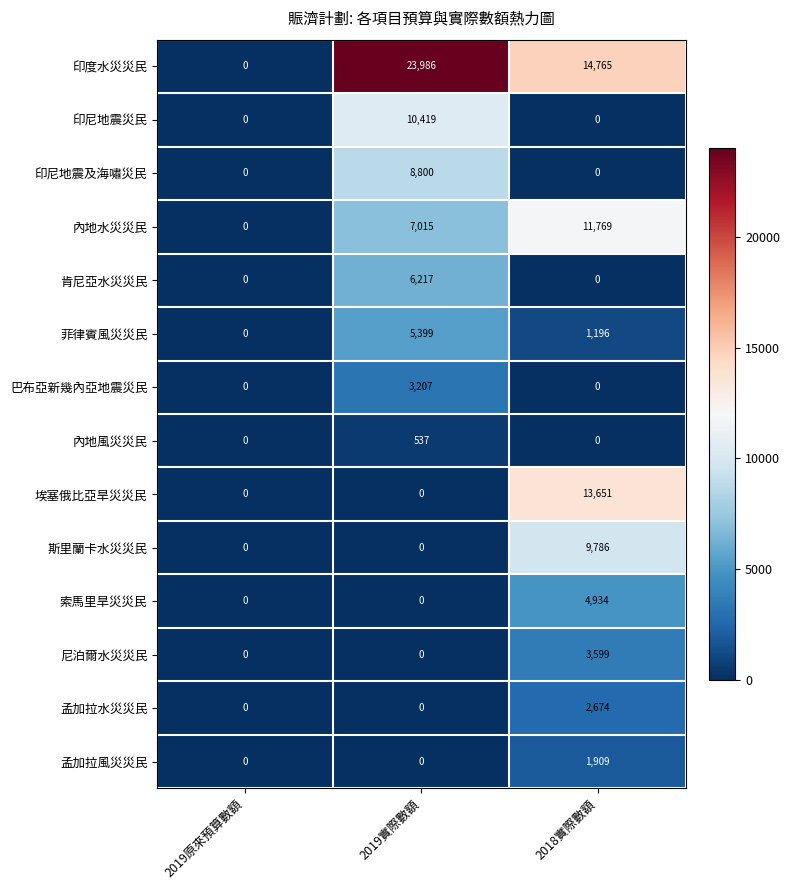

The value of 孟加拉風災災民 at 2019原來預算數額 is -926. True or false?

False